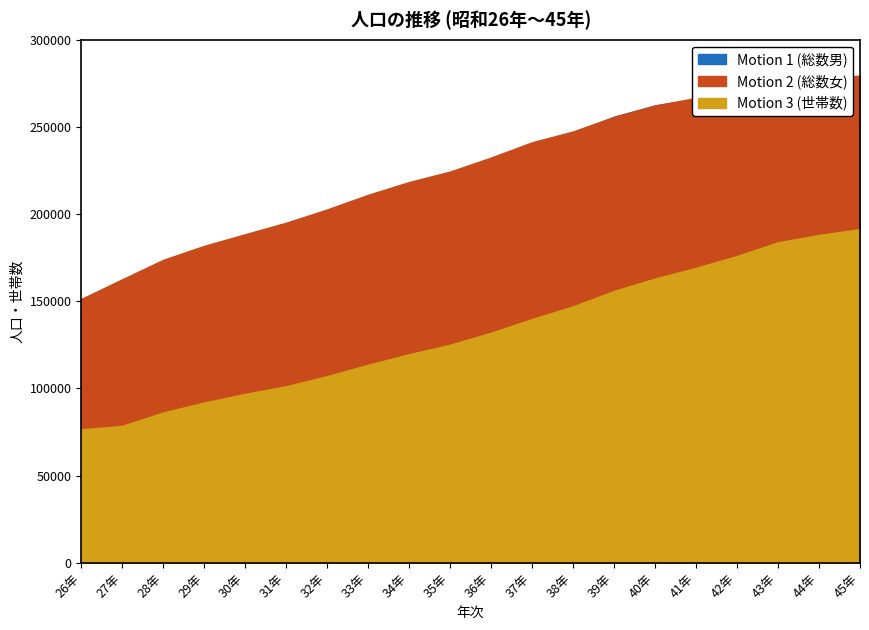

What is the difference between the highest and lowest values at 28年?

87558